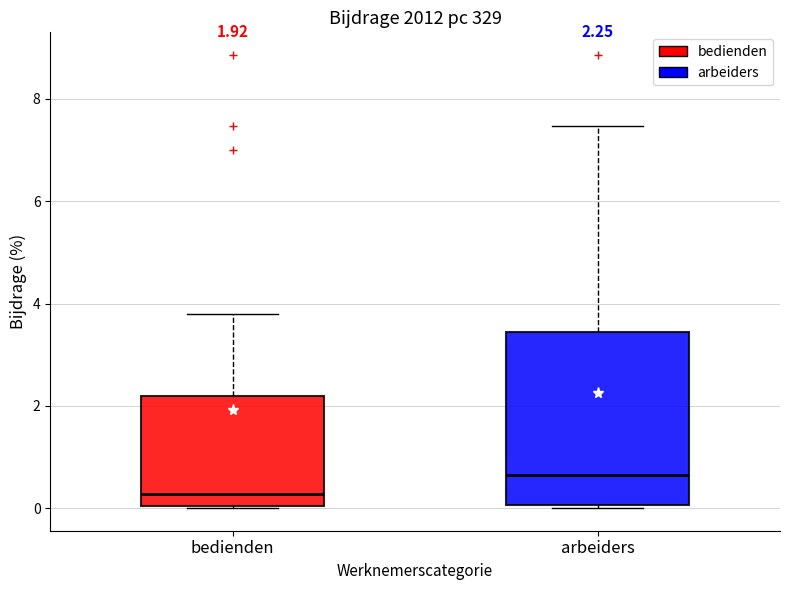

Which box is the tallest, from its lower edge to its upper edge?

arbeiders